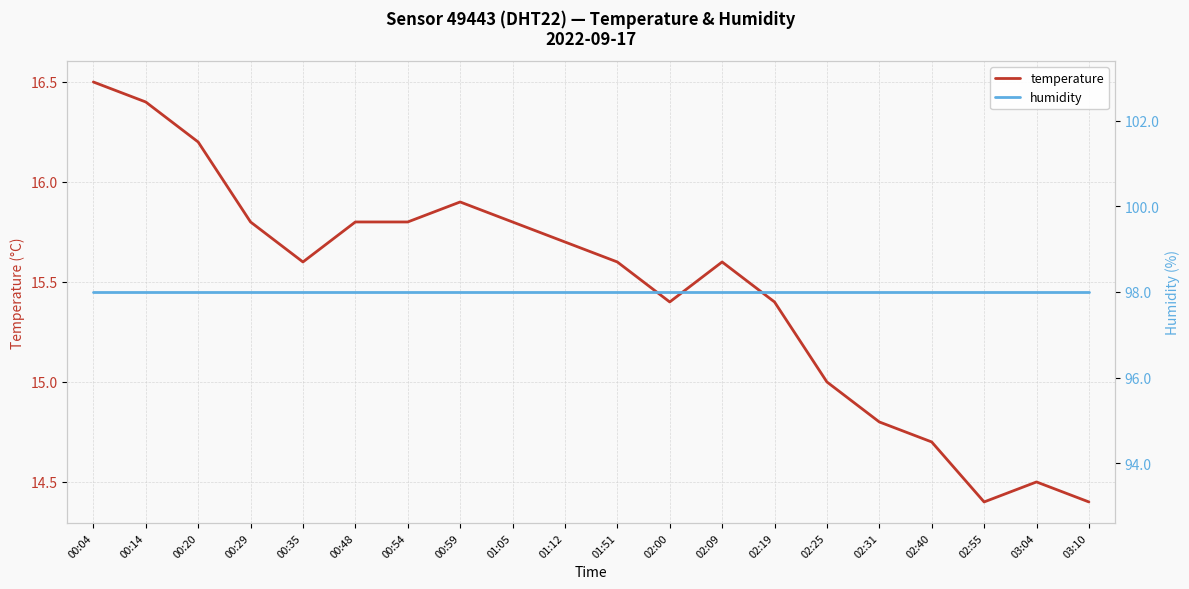

The value of humidity at 00:59 is 98.0. True or false?

True